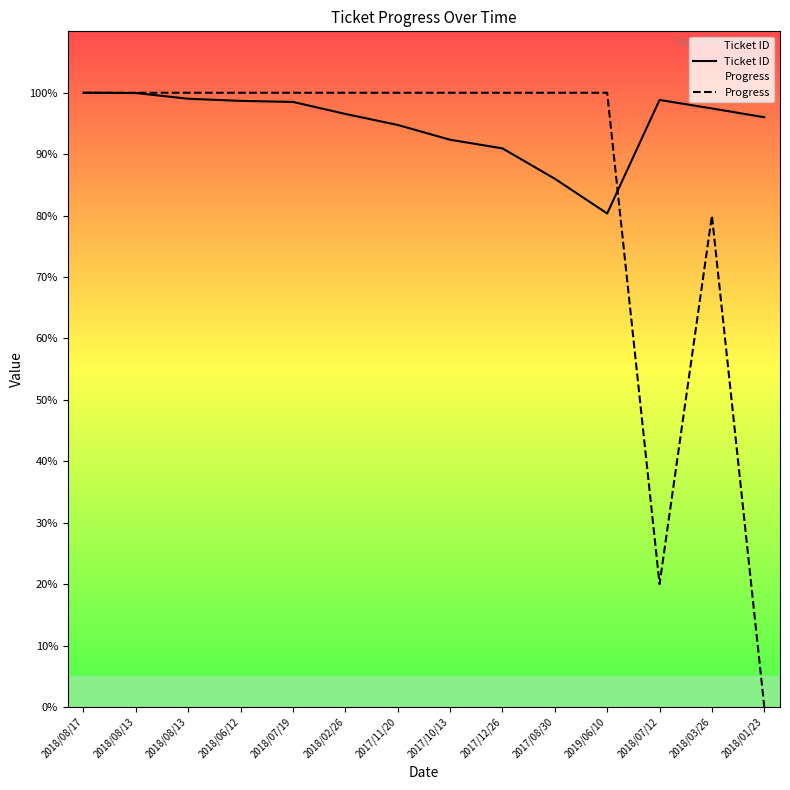

The Progress series shows 100.0 at 2019/06/10. True or false?

True